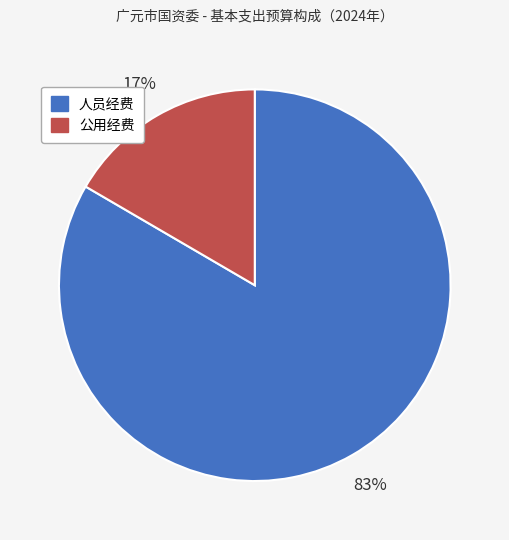

To the nearest percent, what percentage of the pie is 人员经费?

83%